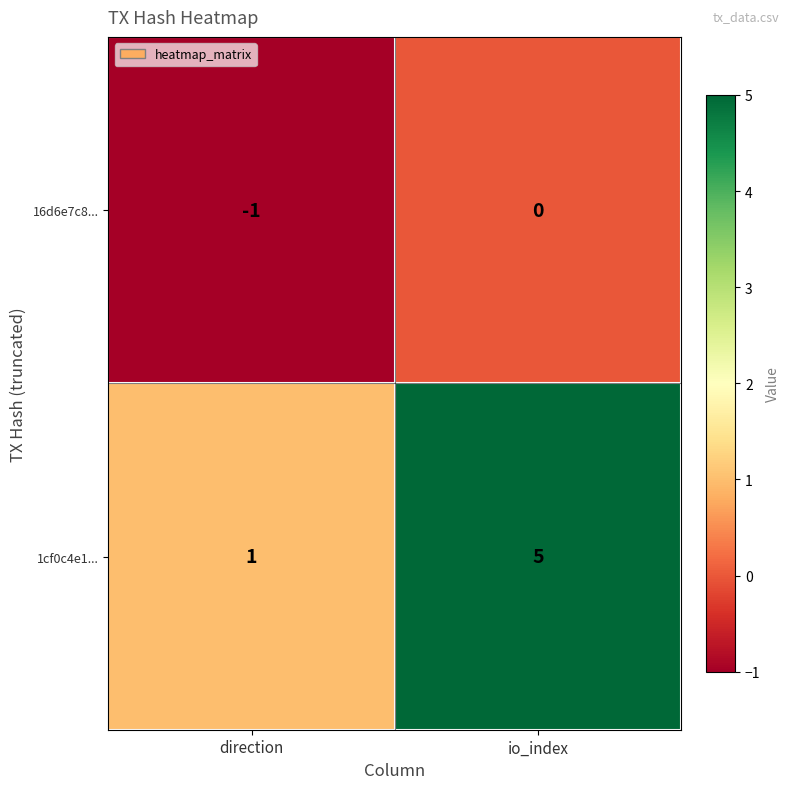

Reading left to right, extract all data points from this chart.

16d6e7c8...: direction=-1	io_index=0
1cf0c4e1...: direction=1	io_index=5